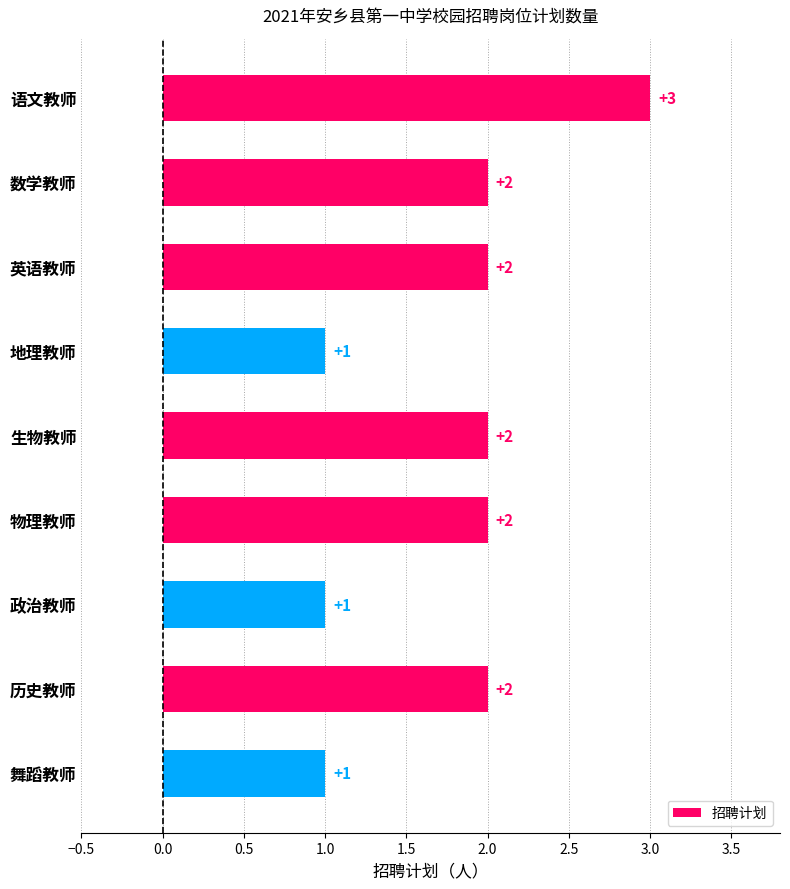

Is it true that the value at 舞蹈教师 is 1?

True